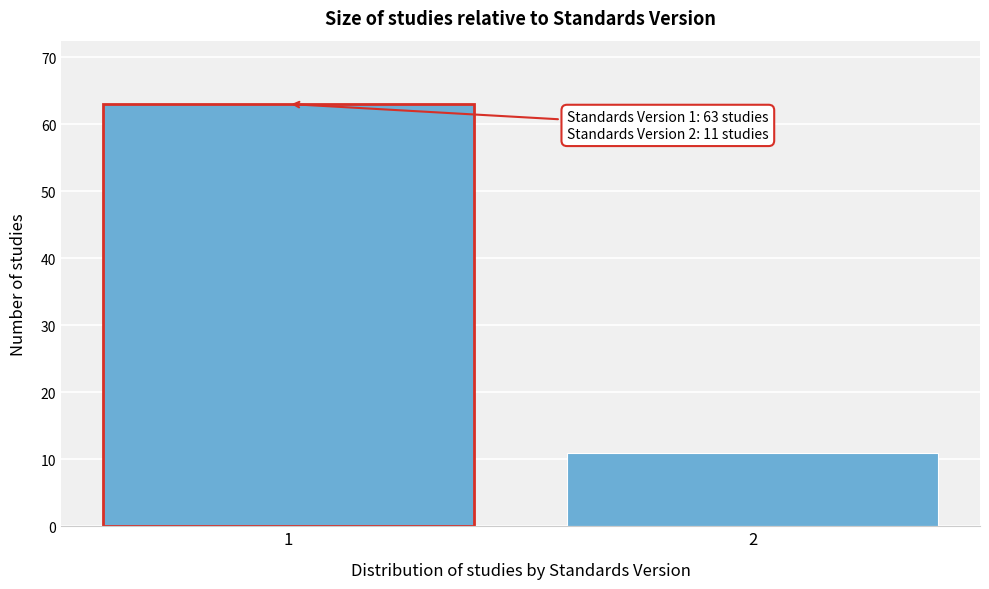

Reading left to right, what are all the values shown in this chart?

1=63	2=11